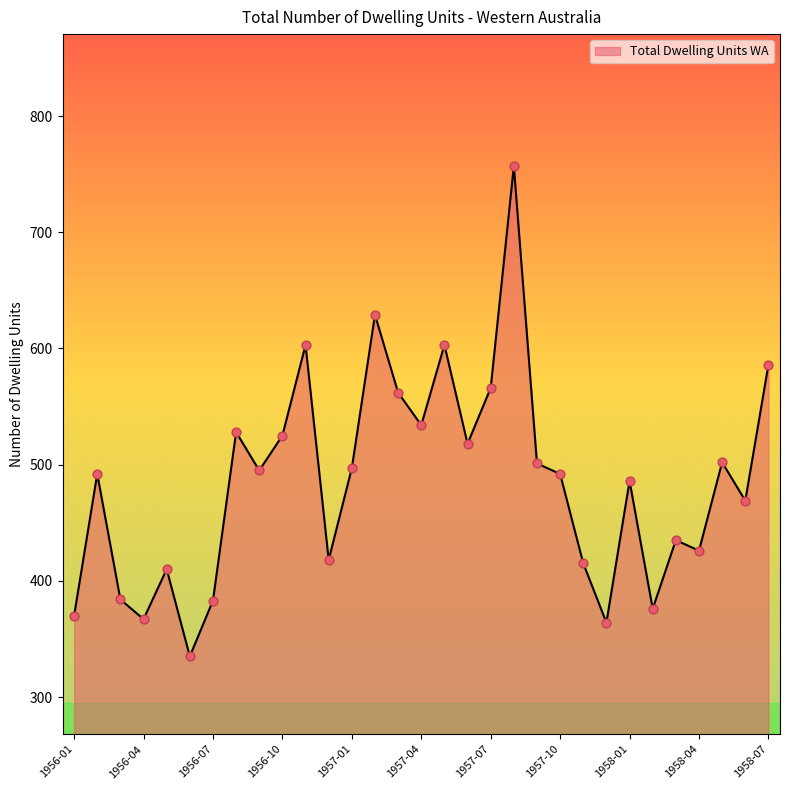

What is the difference between the maximum and minimum values?

422